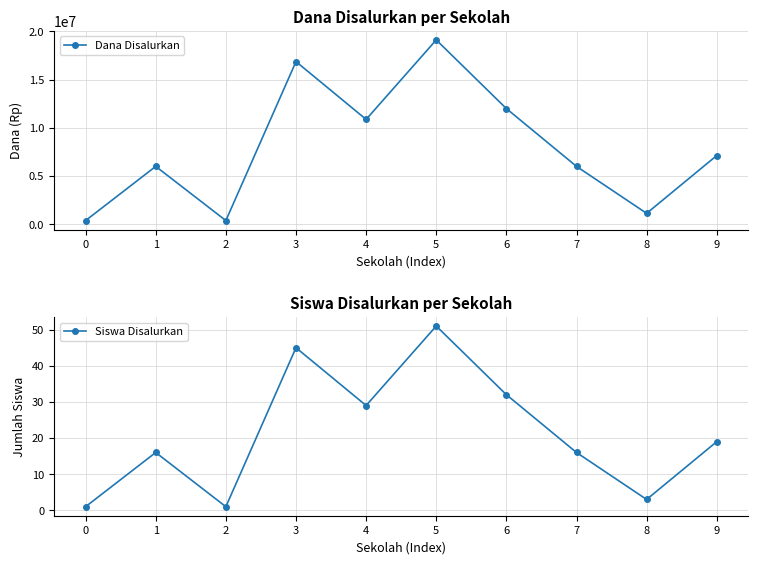

True or false: Dana Disalurkan and Siswa Disalurkan cross at least once.

False